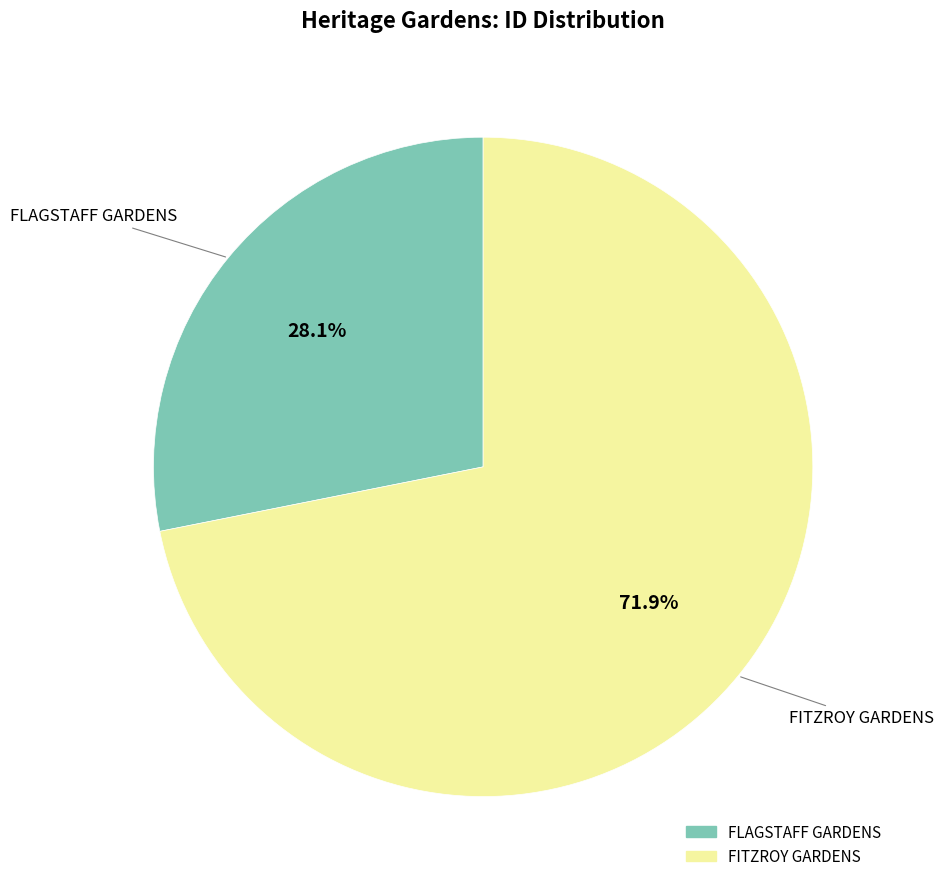

Rank the categories by value from highest to lowest.

FITZROY GARDENS, FLAGSTAFF GARDENS